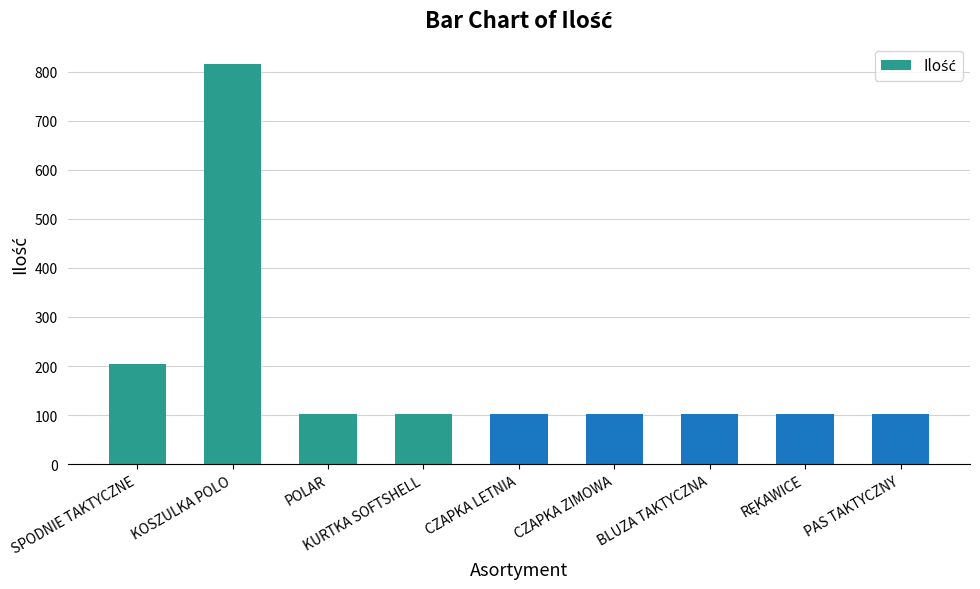

Where is the data nearest to the value 459?

SPODNIE TAKTYCZNE